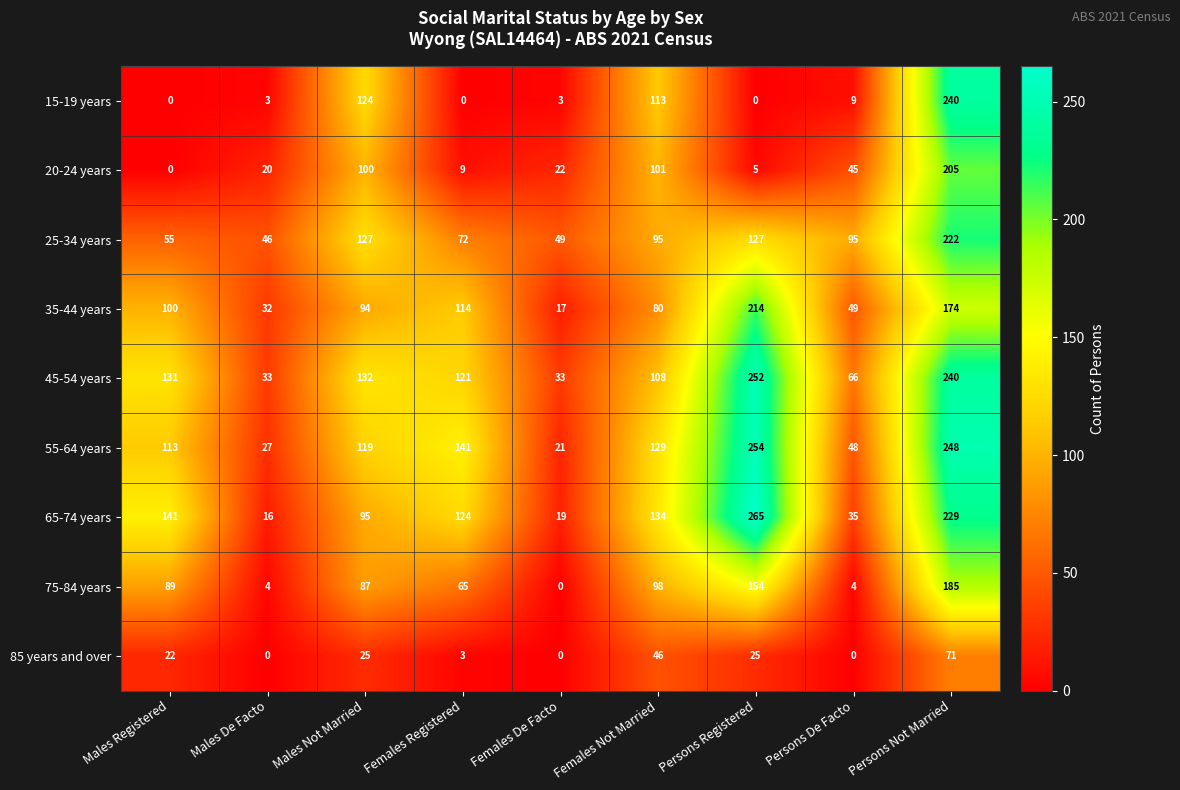

The 45-54 years series shows 51 at Females De Facto. True or false?

False